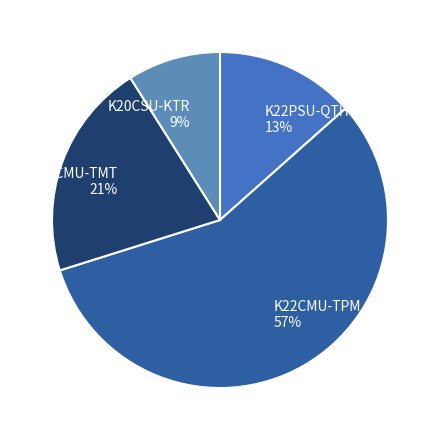

Count the number of slices in the pie.

4